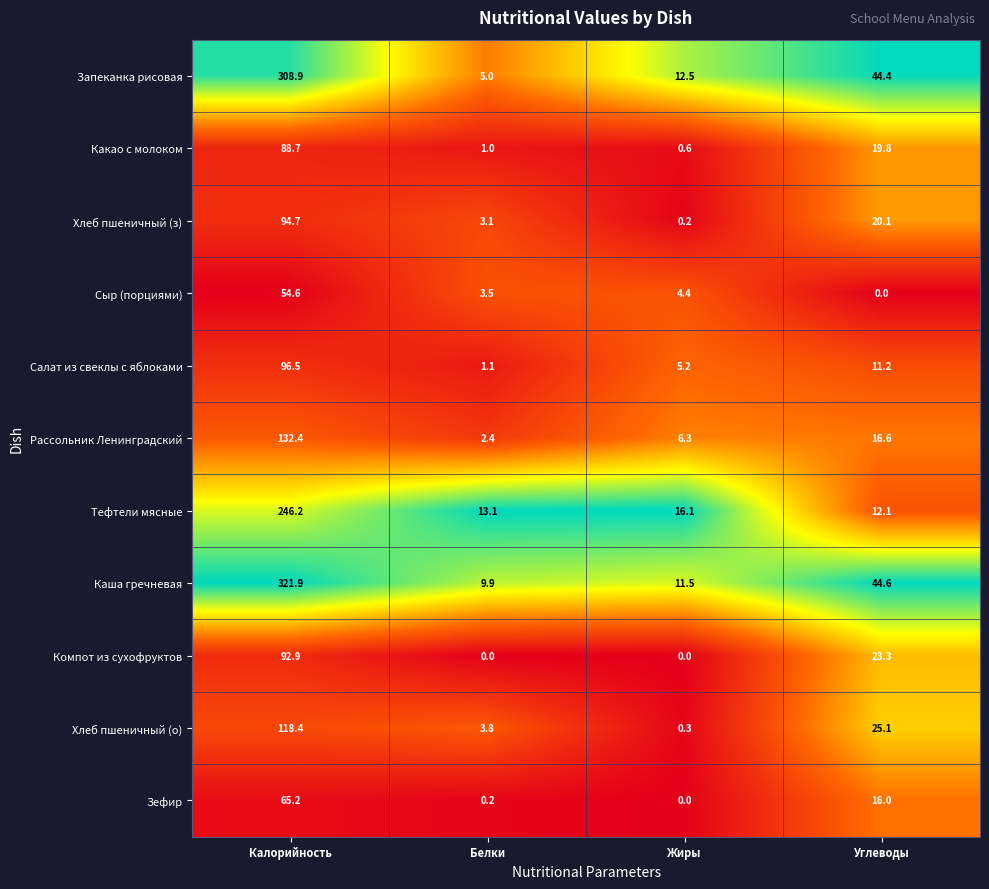

What is the spread (max minus min) of values at Калорийность?

267.3